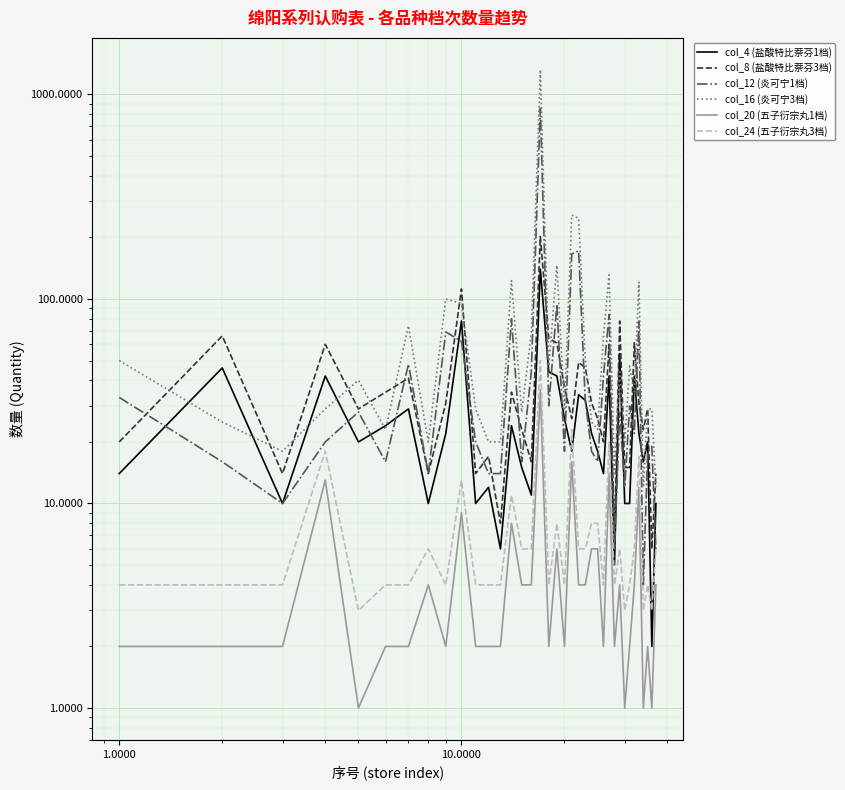

After their last crossing, which series has the higher values: col_16 (炎可宁3档) or col_8 (盐酸特比萘芬3档)?

col_8 (盐酸特比萘芬3档)